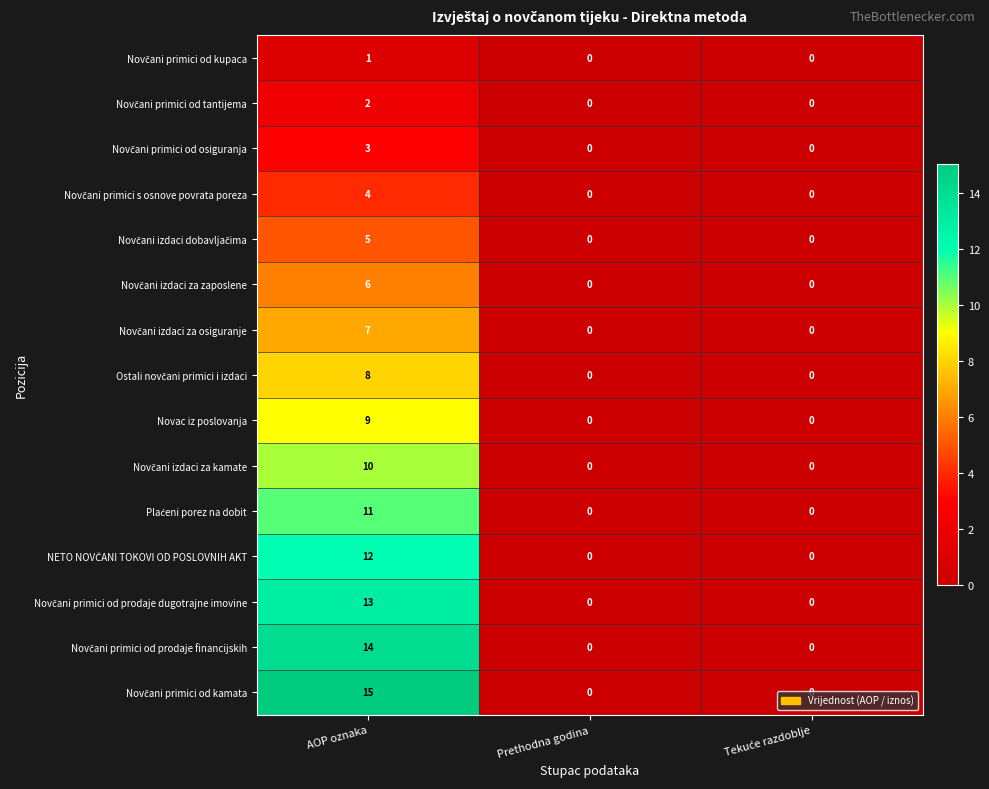

Which category has the highest value across all series?

AOP oznaka